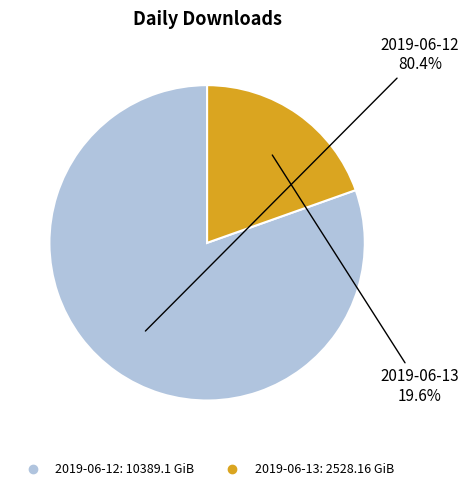

What percentage do 2019-06-12 and 2019-06-13 together represent?

100.0%